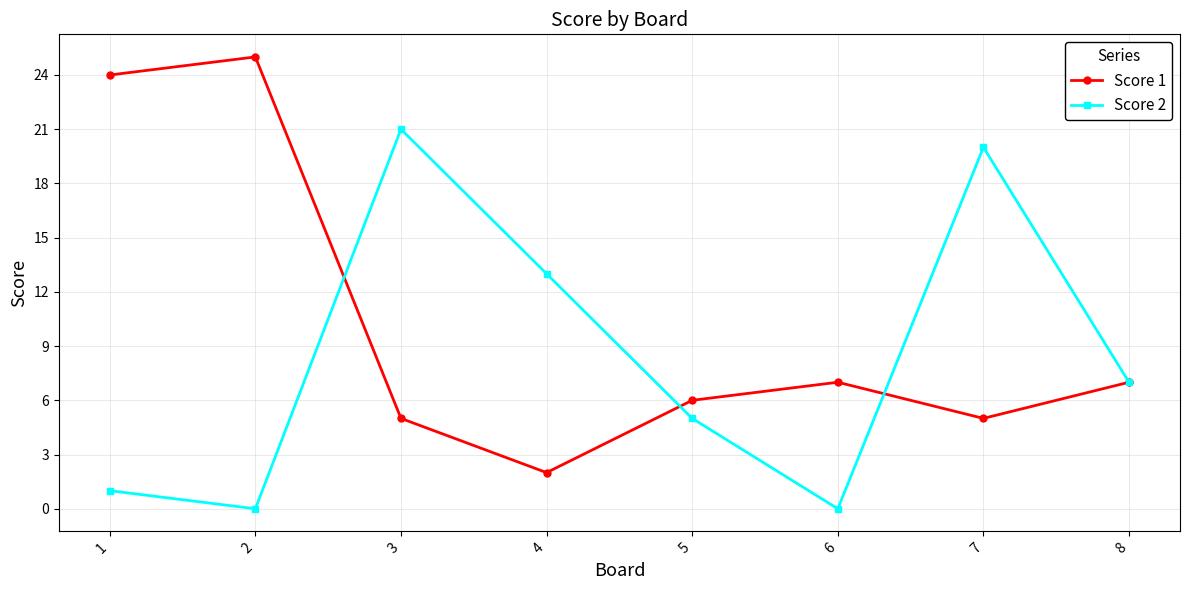

How many lines are shown in the chart?

2